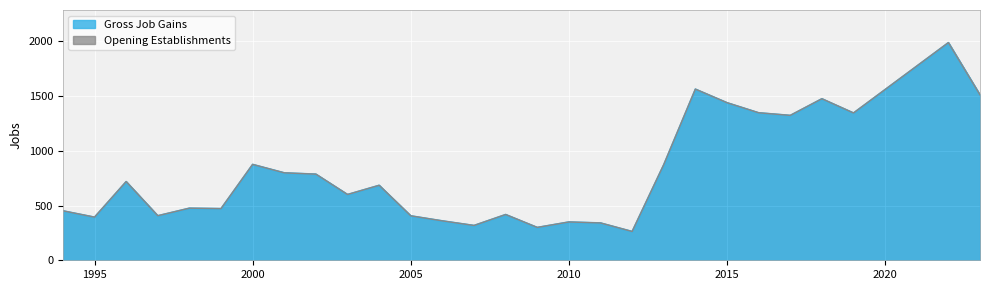

Is the value of Gross Job Gains at 2004 greater than the value of Opening Establishments at 2023?

No